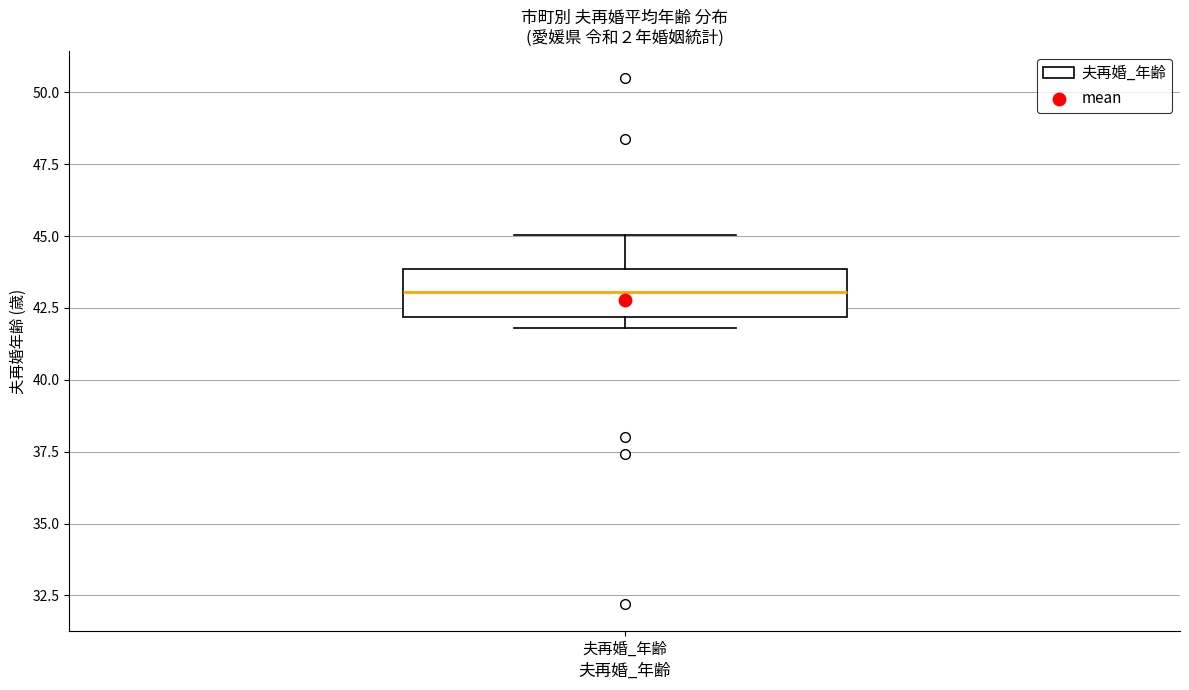

Transcribe this box plot: give where the median line is, the range the box spans, and where the two whiskers end, as read against the y-axis. The values are not printed on the chart, so give them approximately, as read against the axis.

median 43, box 42 to 44, whiskers 42 (just below the box's lower edge) to 45